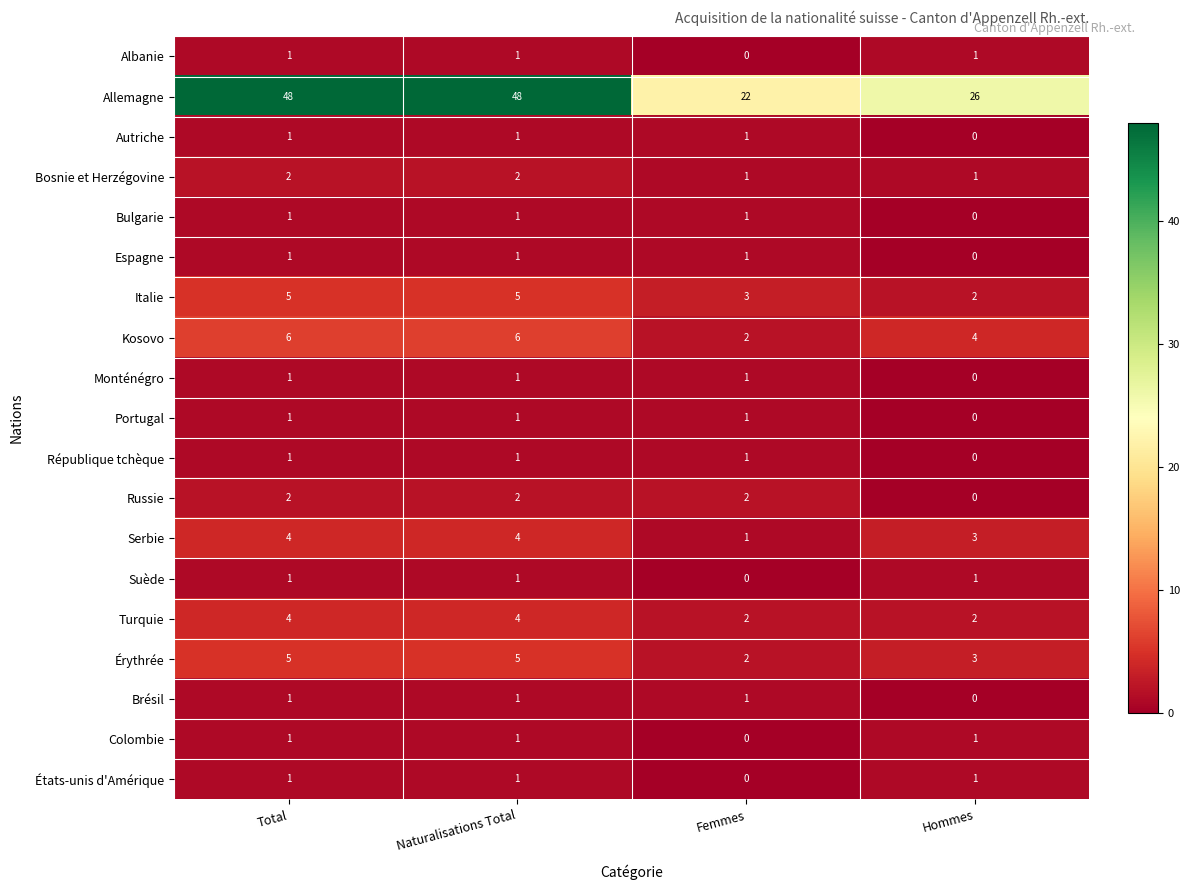

What is the greatest value displayed?

48